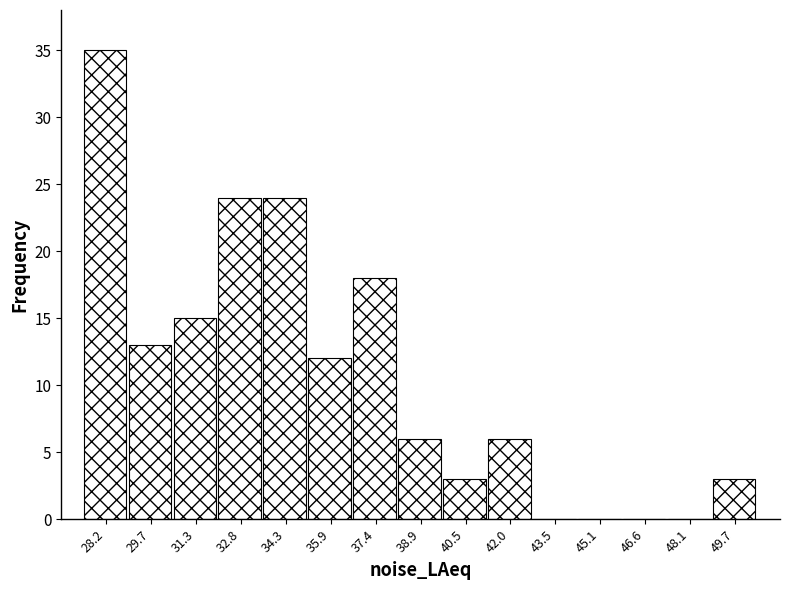

Reading left to right, list every bar in this chart as the range it spans on the x-axis followed by its height. Neither the bar edges nor the heights are printed on the chart, so give them approximately, as read against the axes.

27.4 to 29.0: 35
29.0 to 30.4: 13
30.4 to 32.0: 15
32.0 to 33.6: 24
33.6 to 35.0: 24
35.0 to 36.6: 12
36.6 to 38.2: 18
38.2 to 39.6: 6
39.6 to 41.2: 3
41.2 to 42.8: 6
42.8 to 44.2: 0
44.2 to 45.8: 0
45.8 to 47.4: 0
47.4 to 48.8: 0
48.8 to 50.4: 3